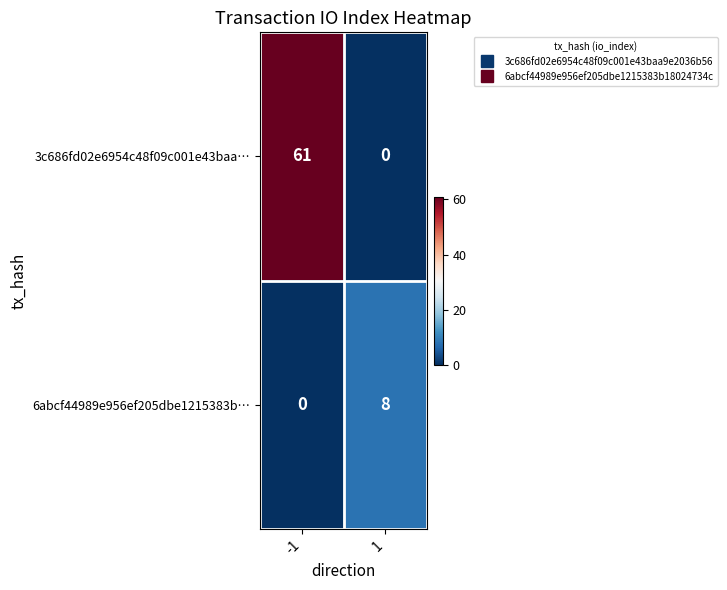

Rank the series by their maximum value, from highest to lowest.

3c686fd02e6954c48f09c001e43baa…, 6abcf44989e956ef205dbe1215383b…